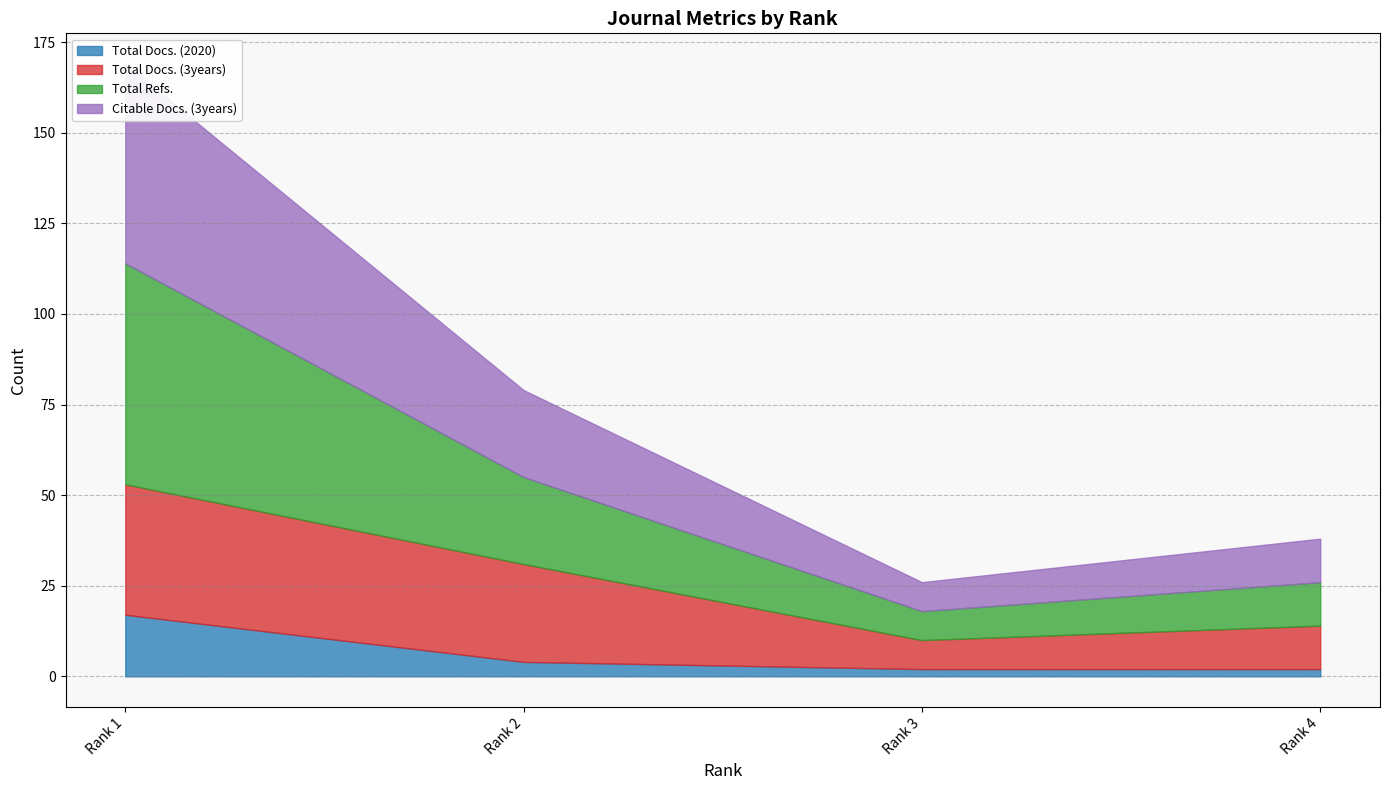

What is the value of the Total Docs. (3years) point at the 4th from the left?

12